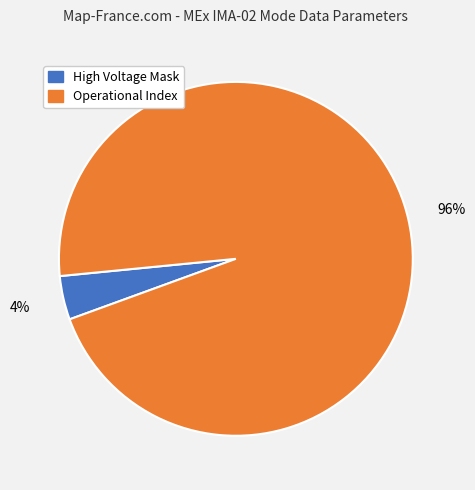

Is Operational Index the majority of the pie?

Yes